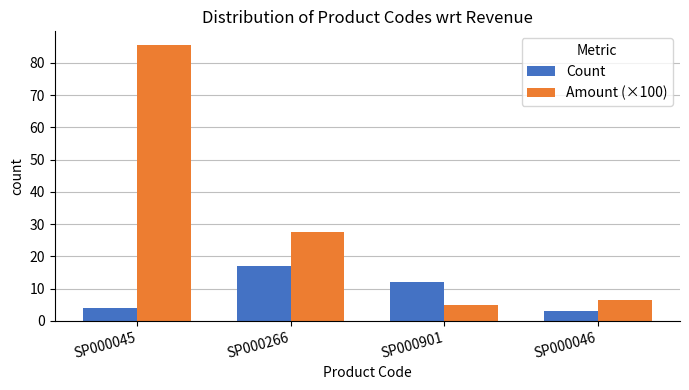

Which series has the widest spread of values?

Amount (×100)